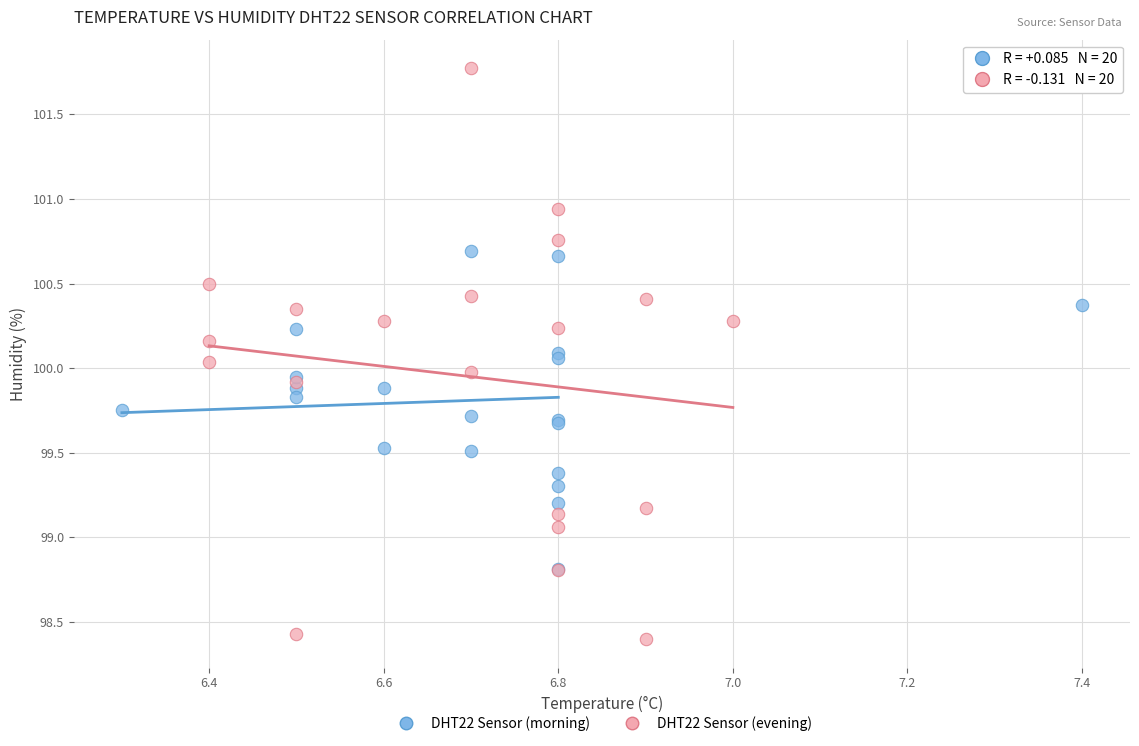

What are all the series names shown in the legend?

DHT22 Sensor (morning), DHT22 Sensor (evening)